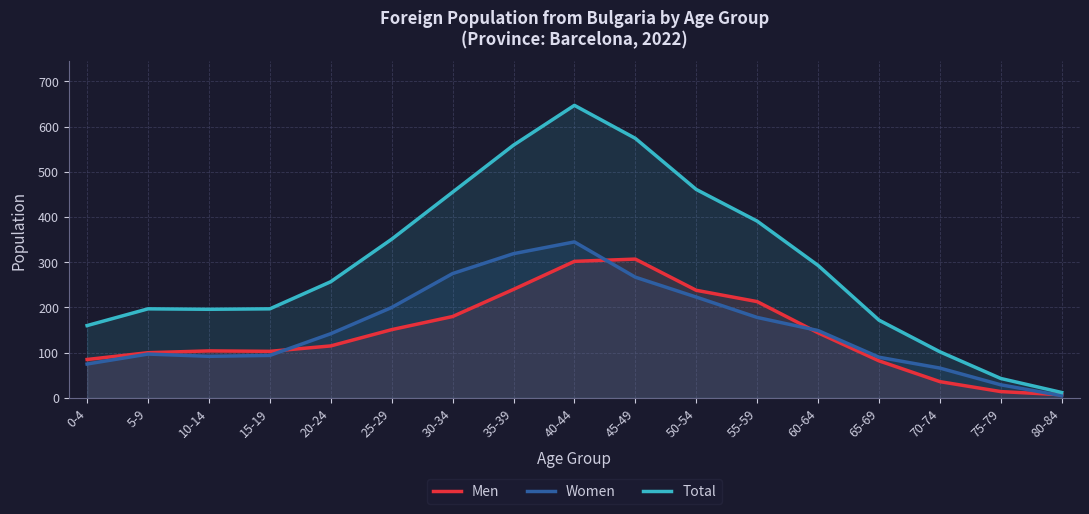

True or false: Women has more than 0 points higher than both neighbors.

True